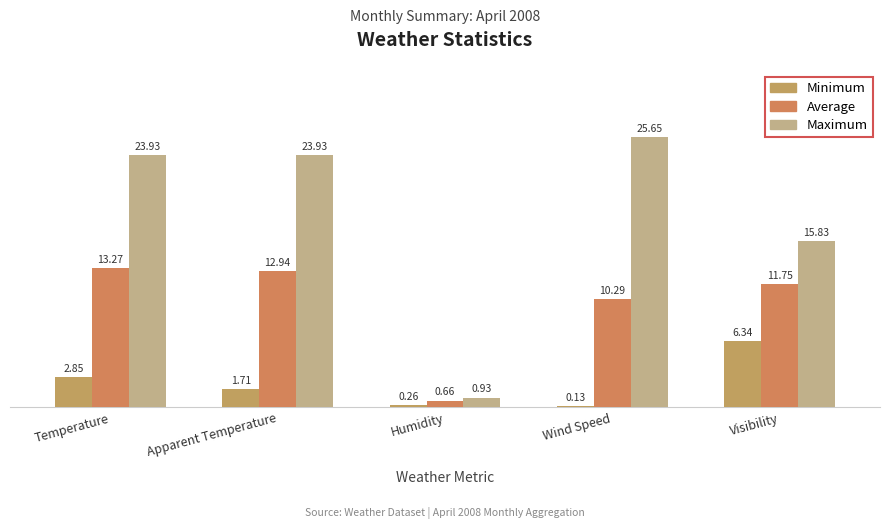

How many groups of bars are there?

5